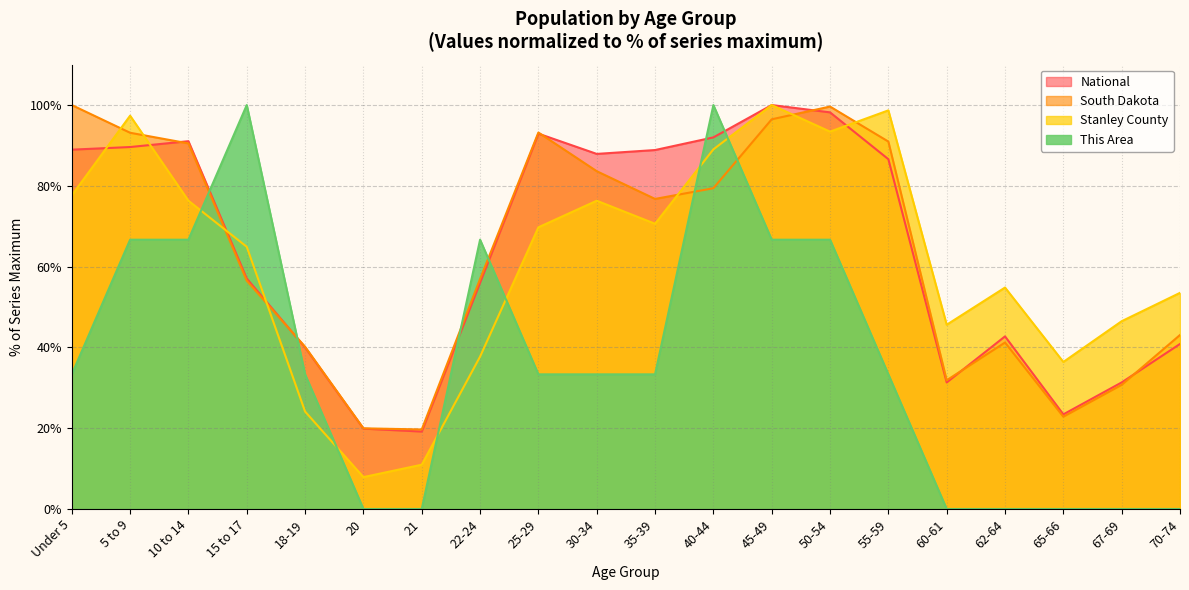

The This Area series shows 66.7 at 10 to 14. True or false?

True